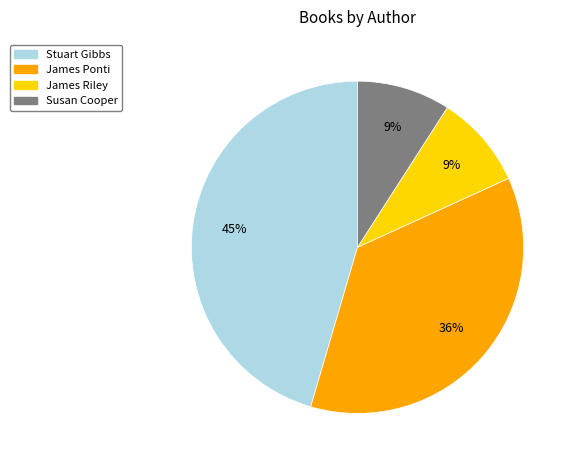

To the nearest percent, what portion does James Ponti represent?

36%